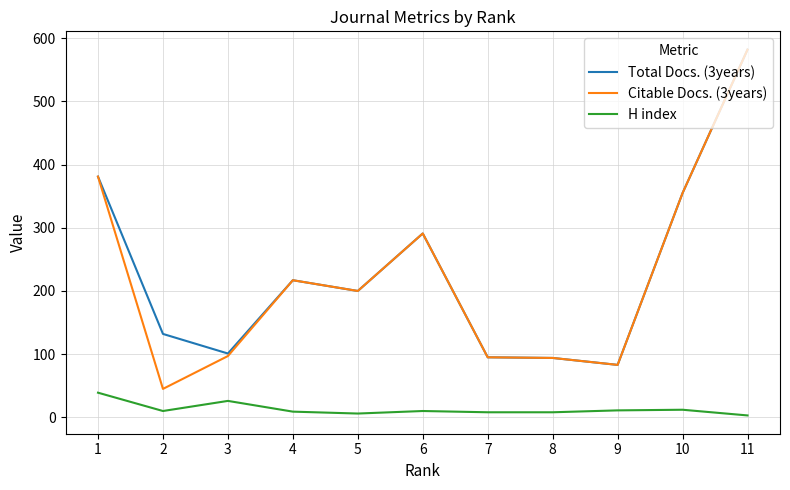

The Citable Docs. (3years) series shows 52 at 9. True or false?

False